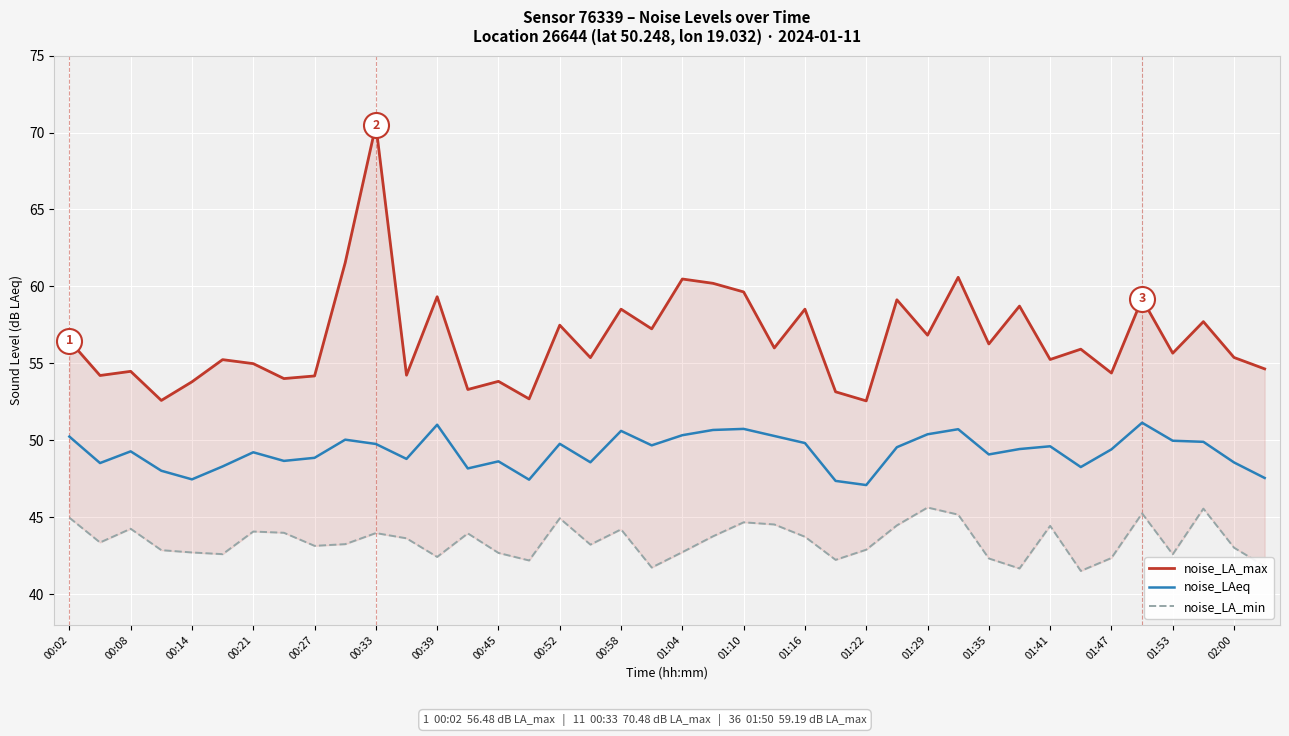

How many data points does each series have?

40